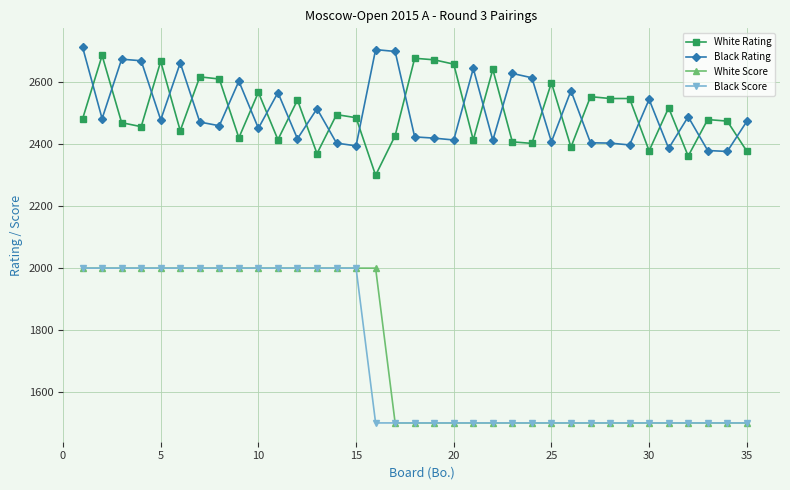

What is the value of the White Rating point at the 17th from the left?

2428